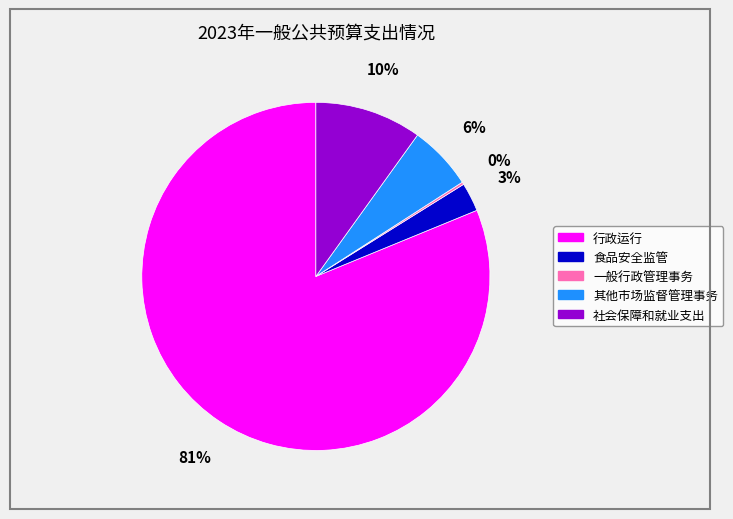

Which category has the biggest portion of the pie?

行政运行